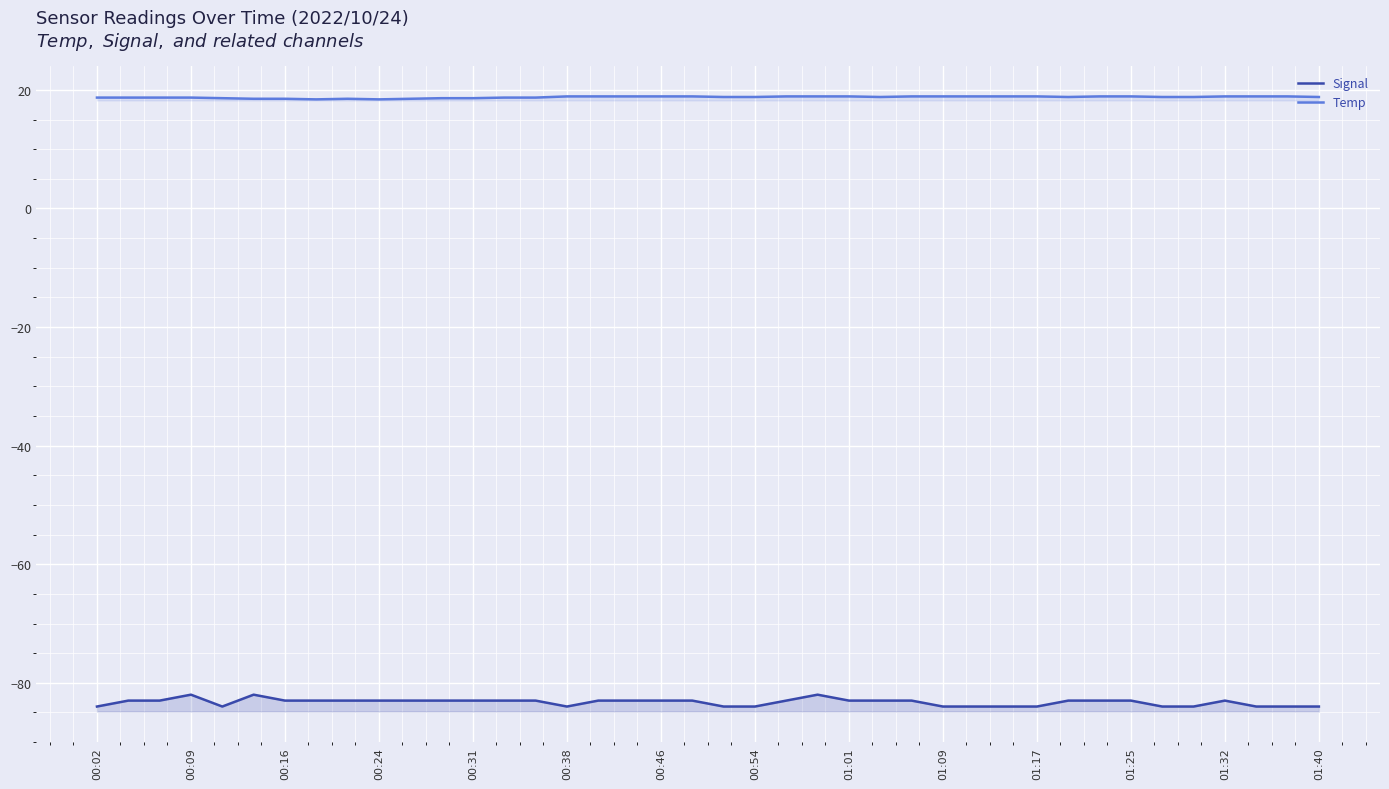

How many lines are shown in the chart?

2